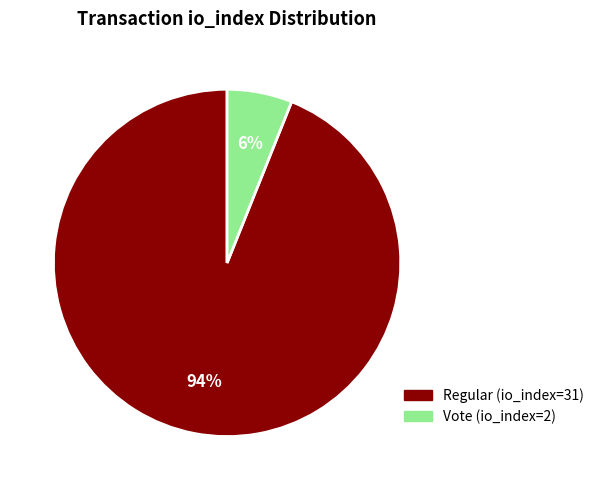

To the nearest percent, what percentage of the pie is Regular (io_index=31)?

94%